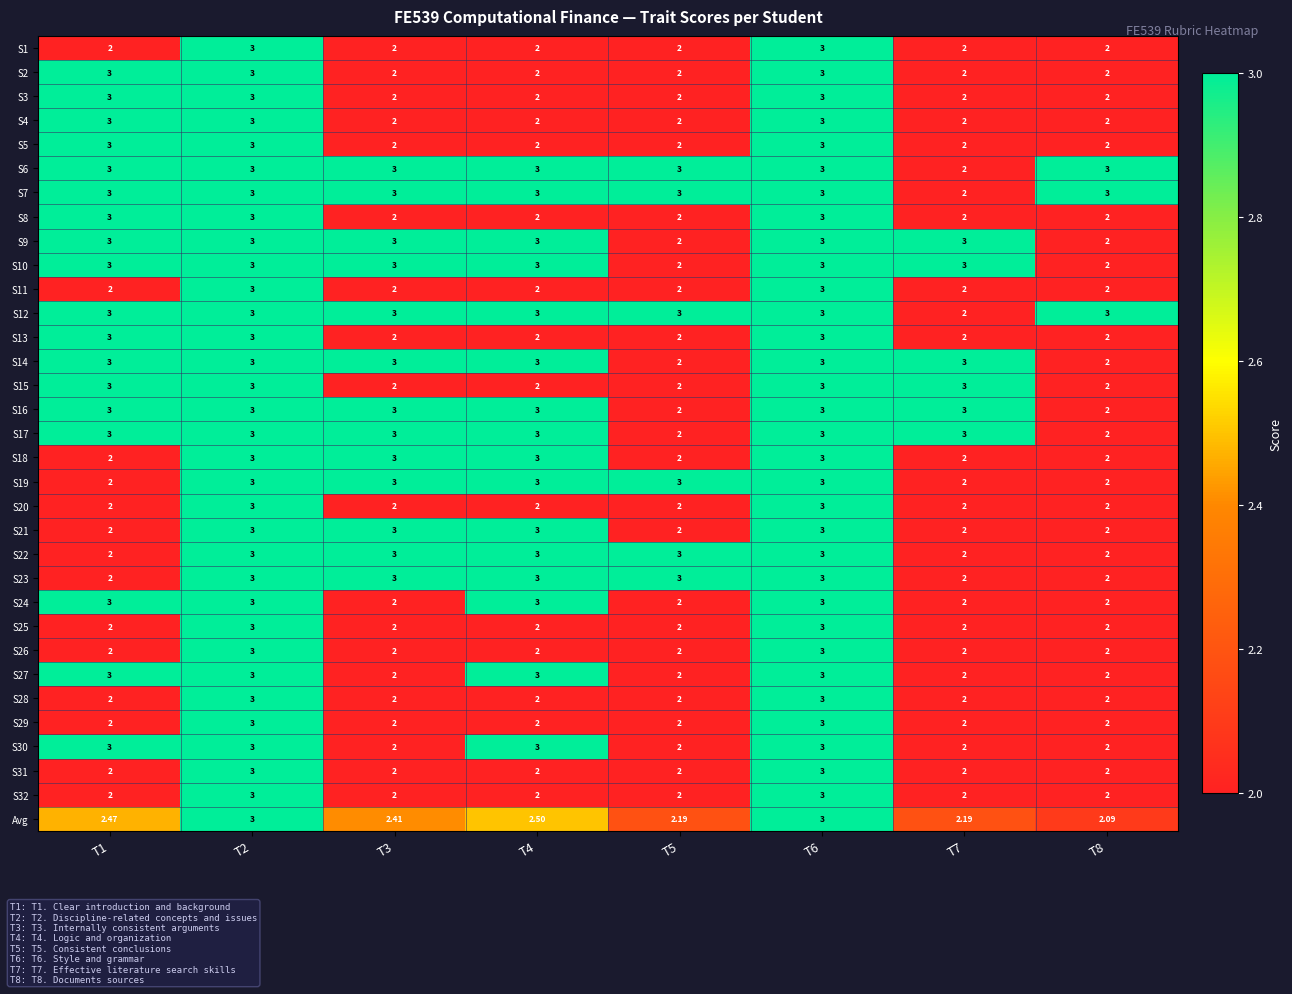

Is the value of S23 at T4 greater than the value of S22 at T1?

Yes